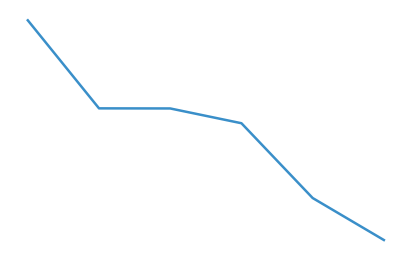

Is this an area chart (filled region under the line)?

No